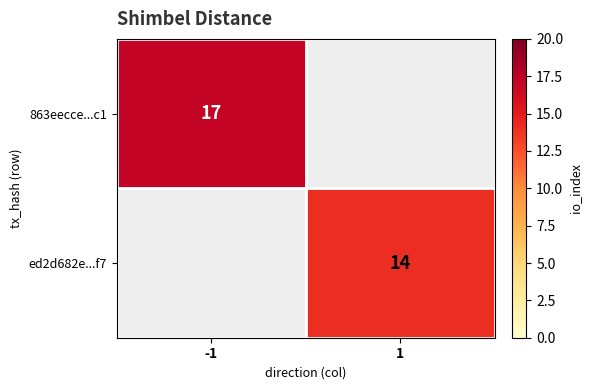

Is it true that ed2d682e...f7 equals 8 at 1?

False